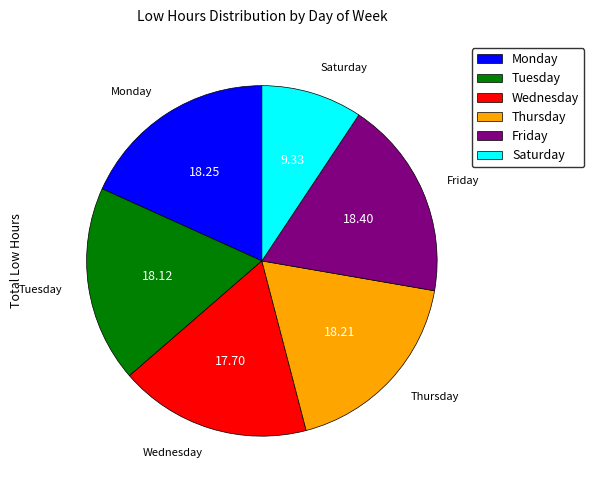

Which has a higher value, Monday or Saturday?

Monday